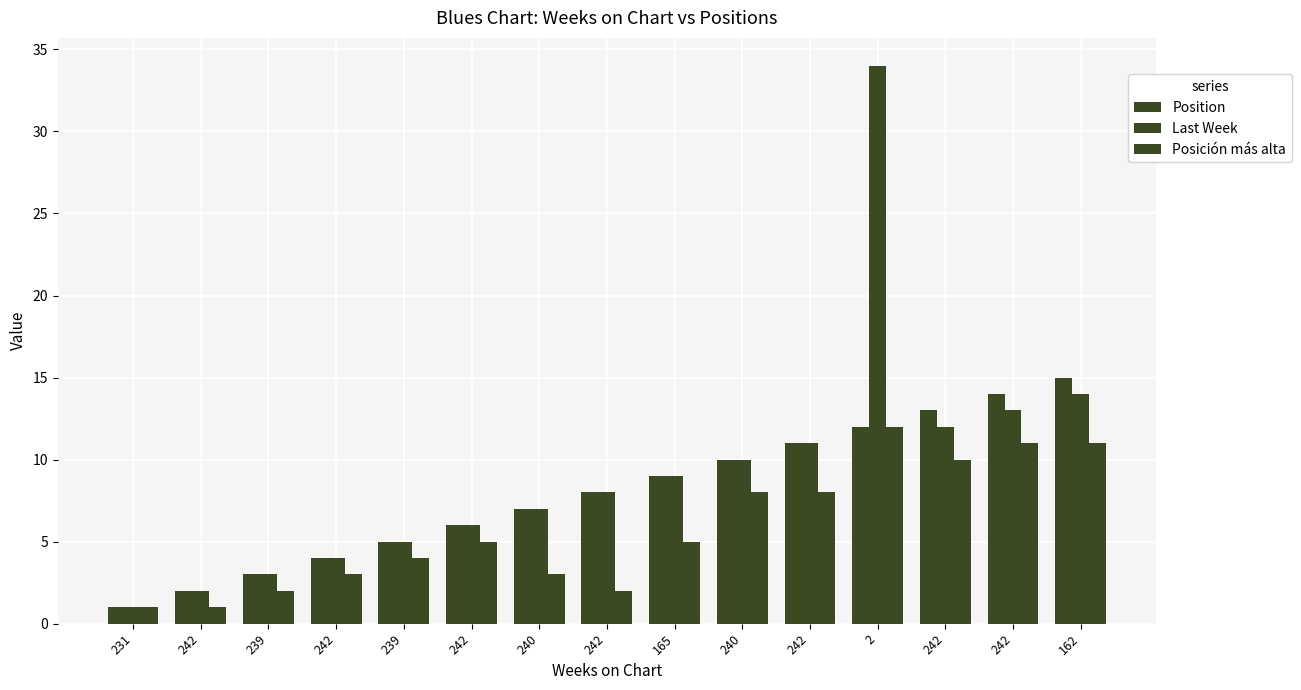

Count the number of data series in this chart.

3